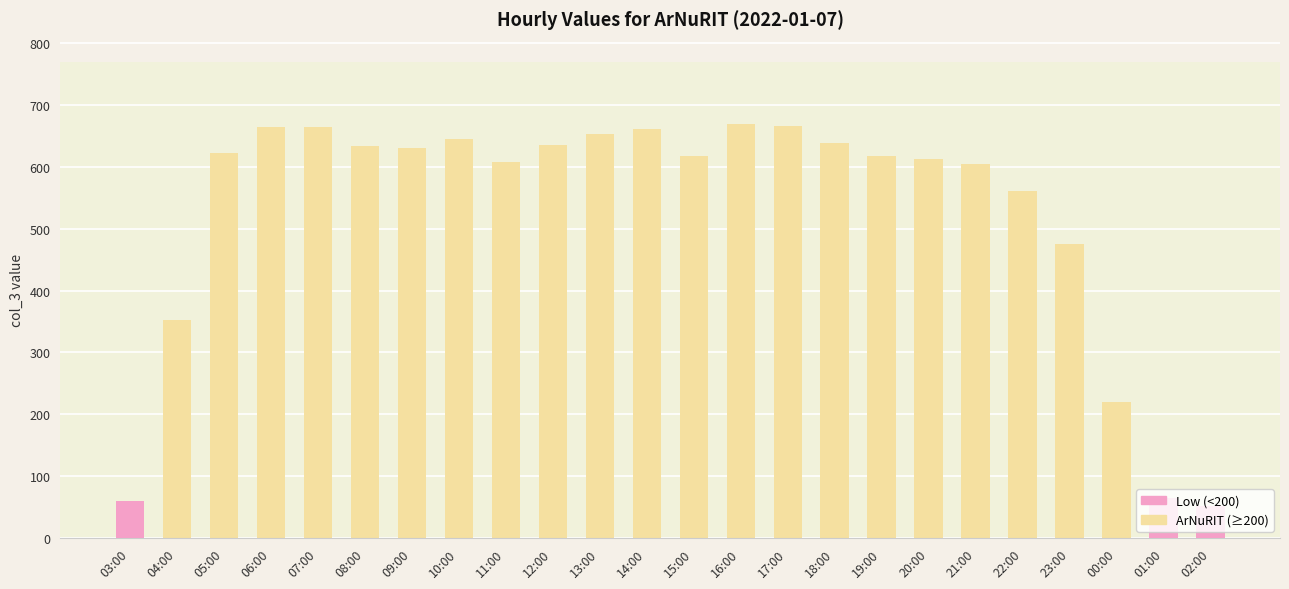

What position from the left is 07:00?

5